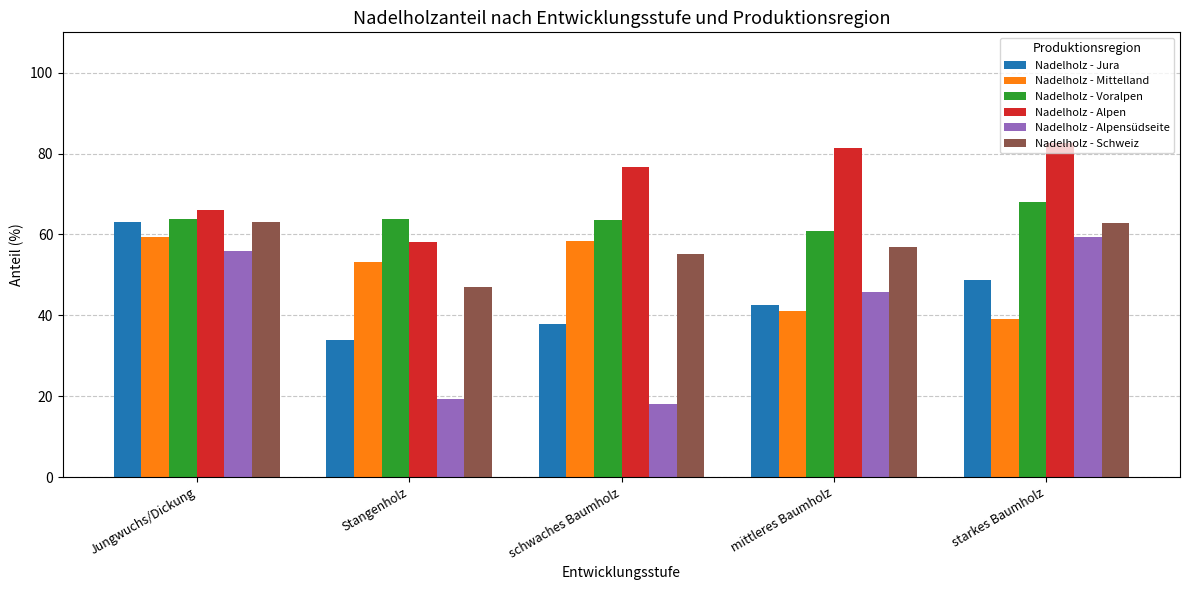

How many data points does each series have?

5